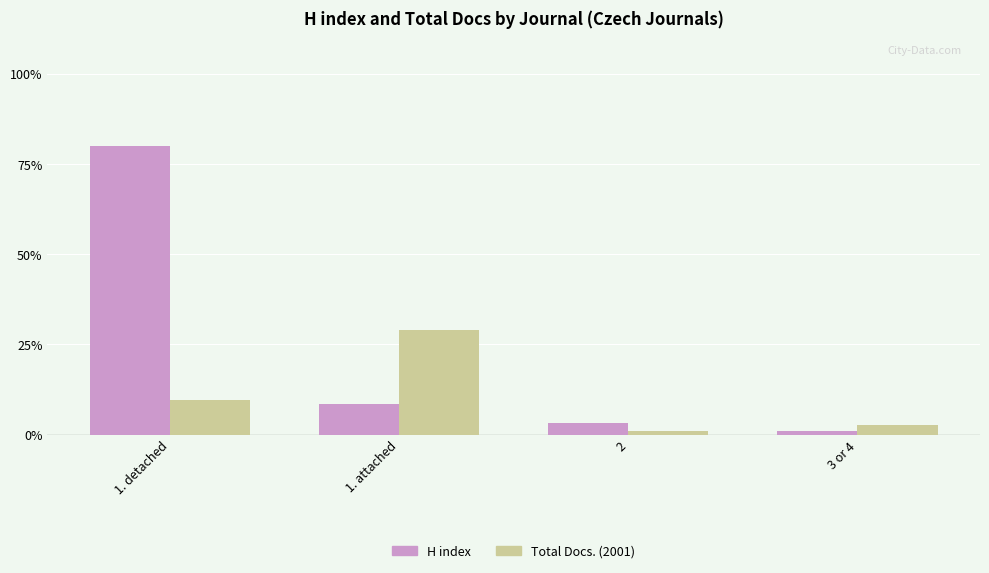

Does the chart contain stacked bars?

No